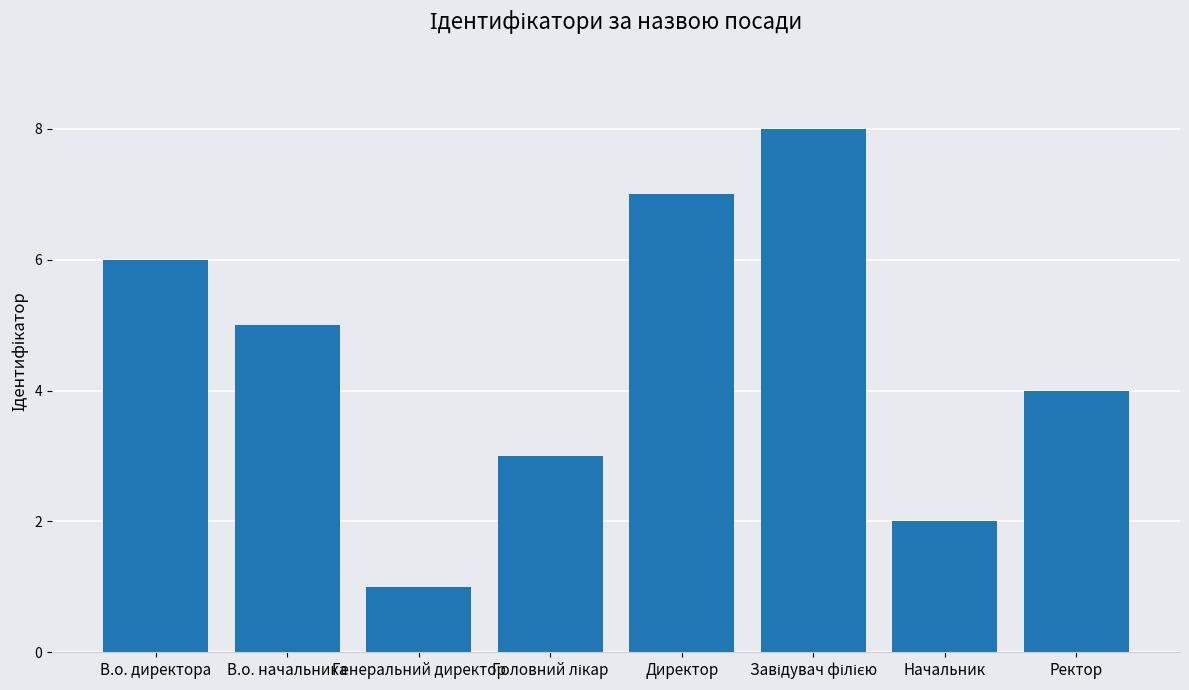

What value does the data have at В.о. директора?

6